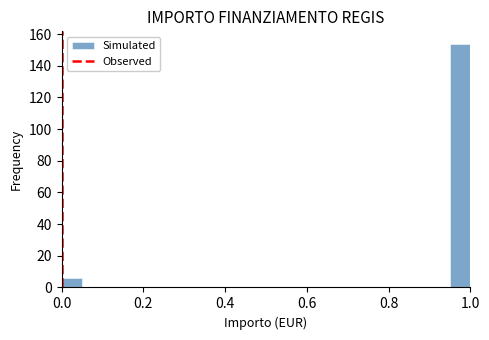

Around what value on the x-axis is the tallest bar? Give the approximate position of its centre, as read against the axis.

0.98